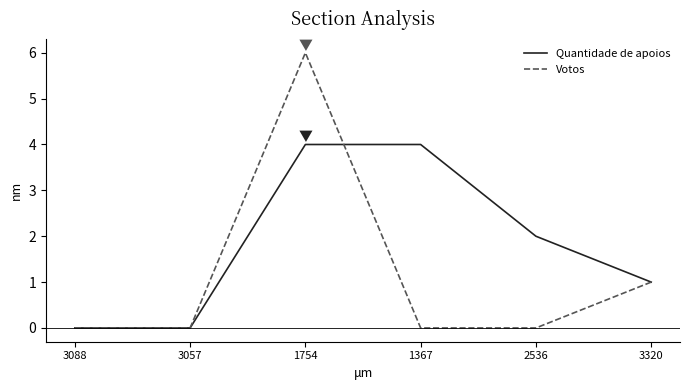

The Votos series shows 6 at 1754. True or false?

True